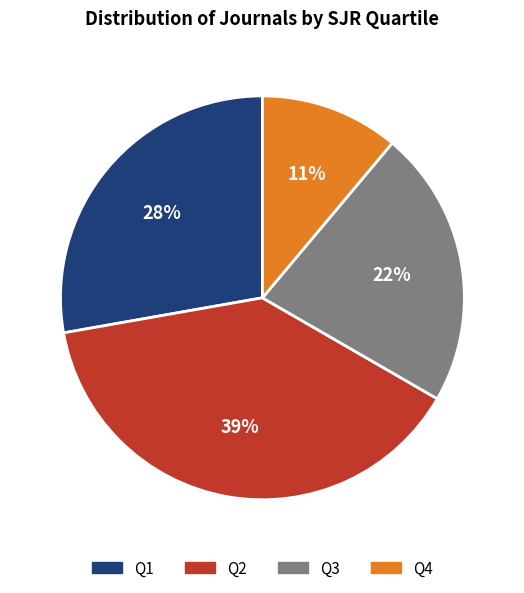

Does Q3 represent more than half of the total?

No